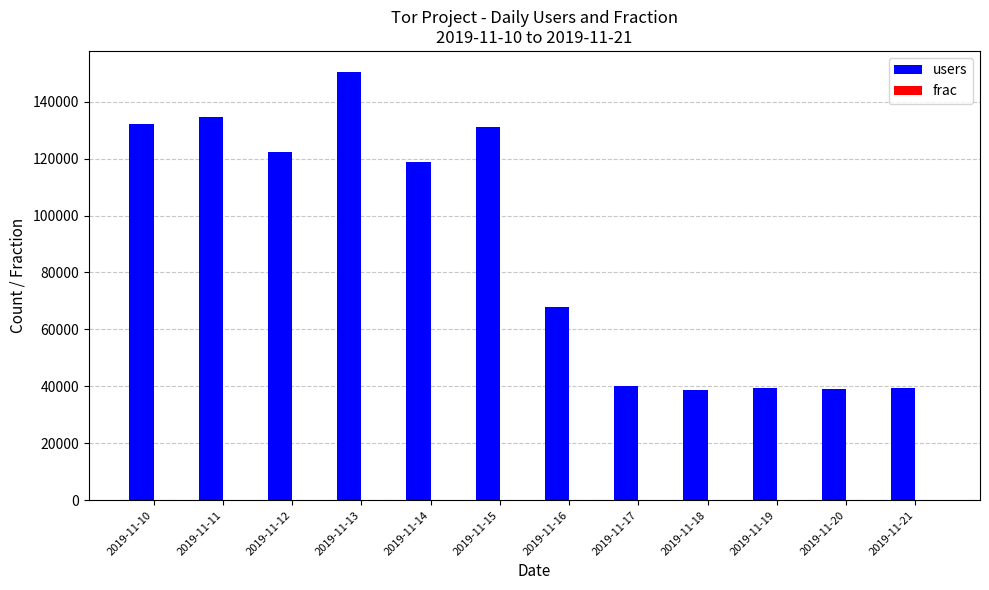

Which series has the largest total across all categories?

users